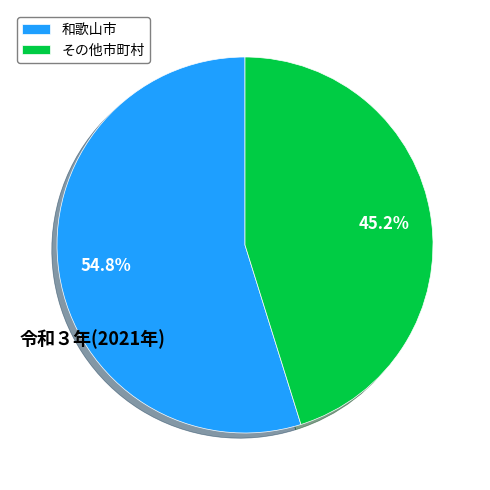

What is the ratio of the value at その他市町村 to the value at 和歌山市?

0.8